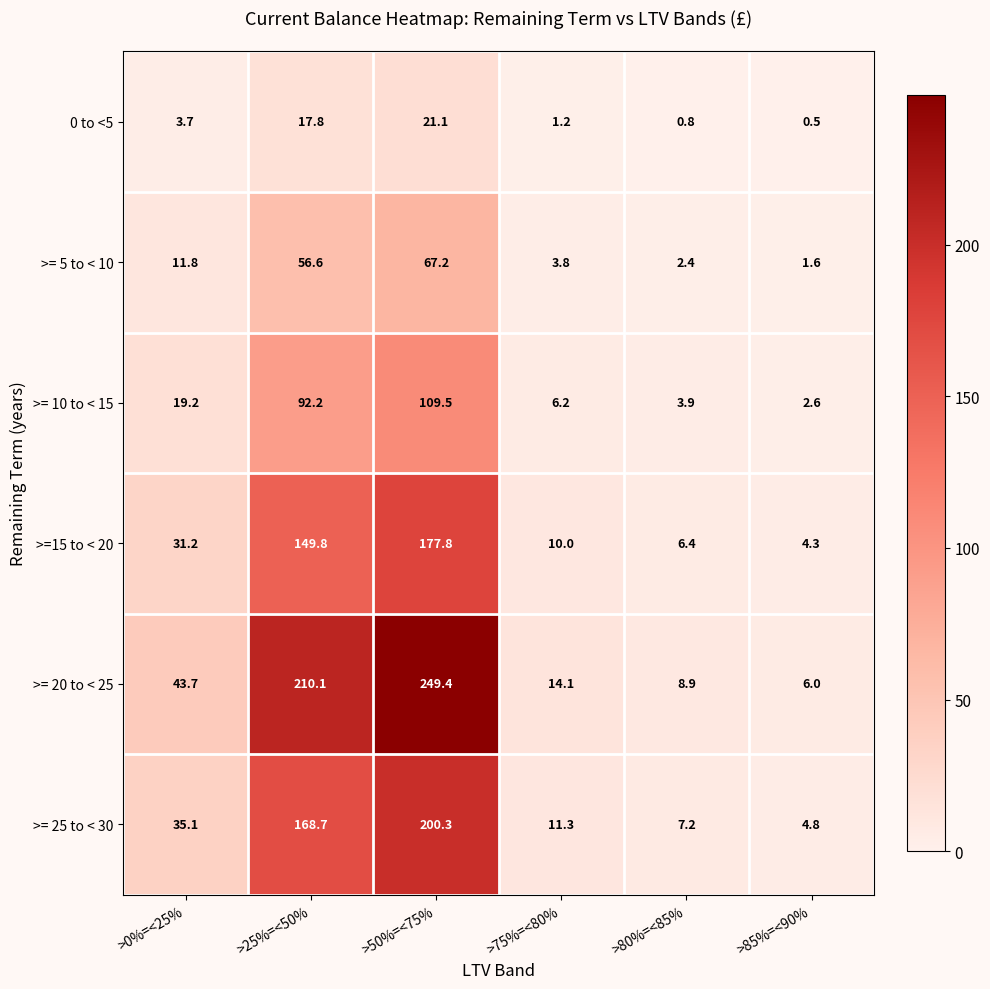

Which label corresponds to the smallest value in the chart?

>85%=<90%